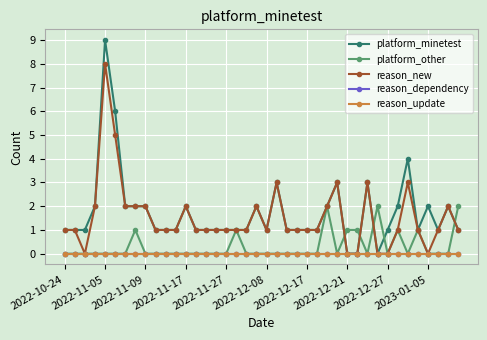

Does the chart have visible grid lines?

Yes